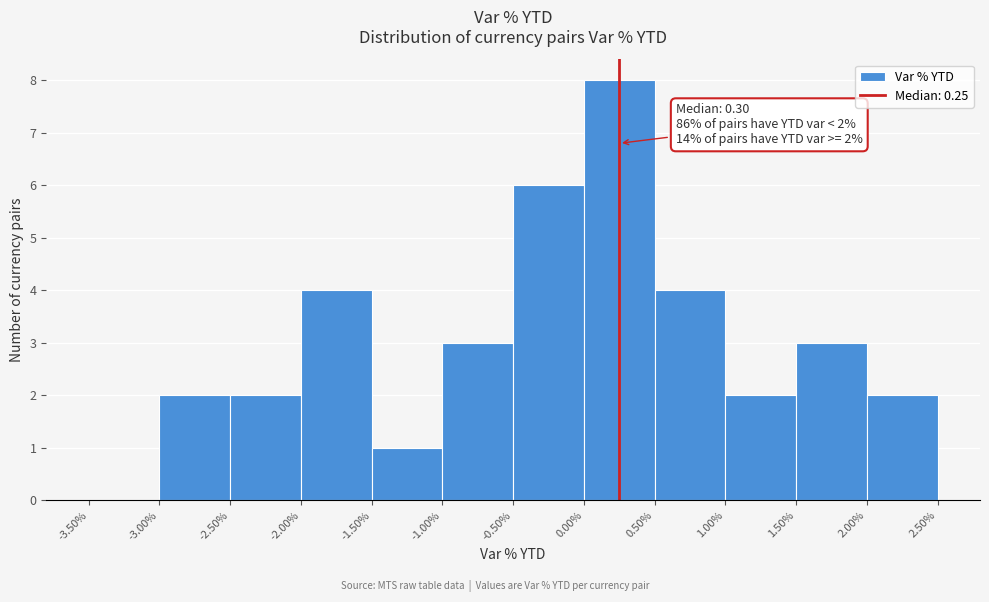

Over which range of the x-axis is the bar tallest?

0.00% to 0.50%